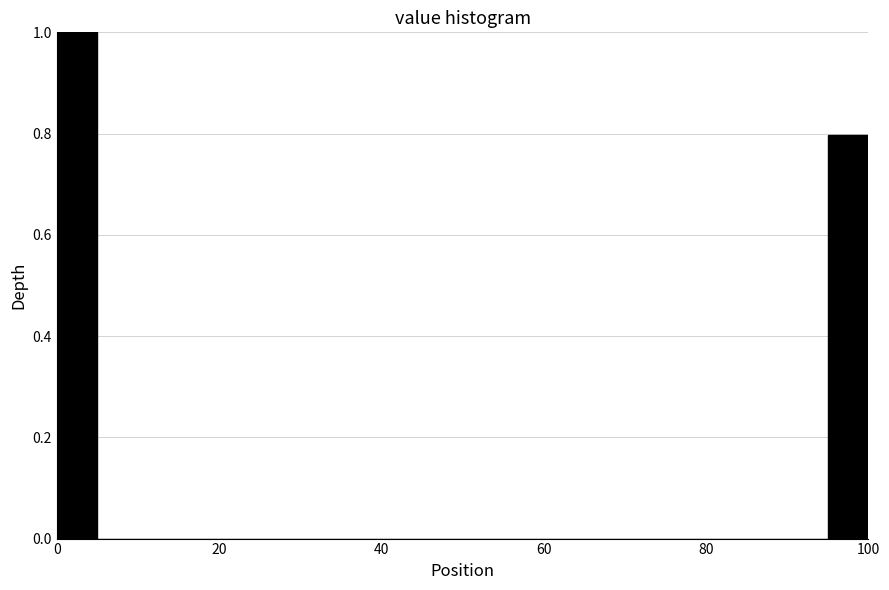

Read against the x-axis, roughly where is the centre of the tallest bar?

2